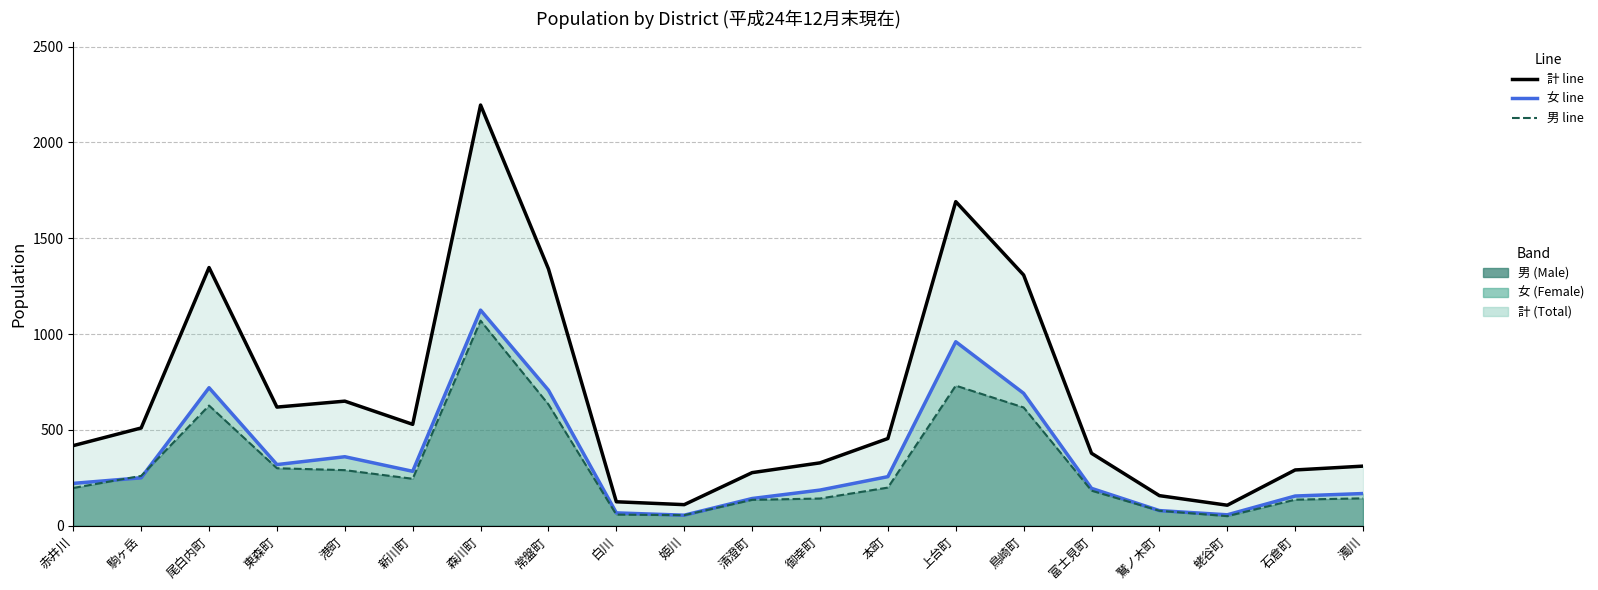

What is the total value across all series at 蛯谷町?

214